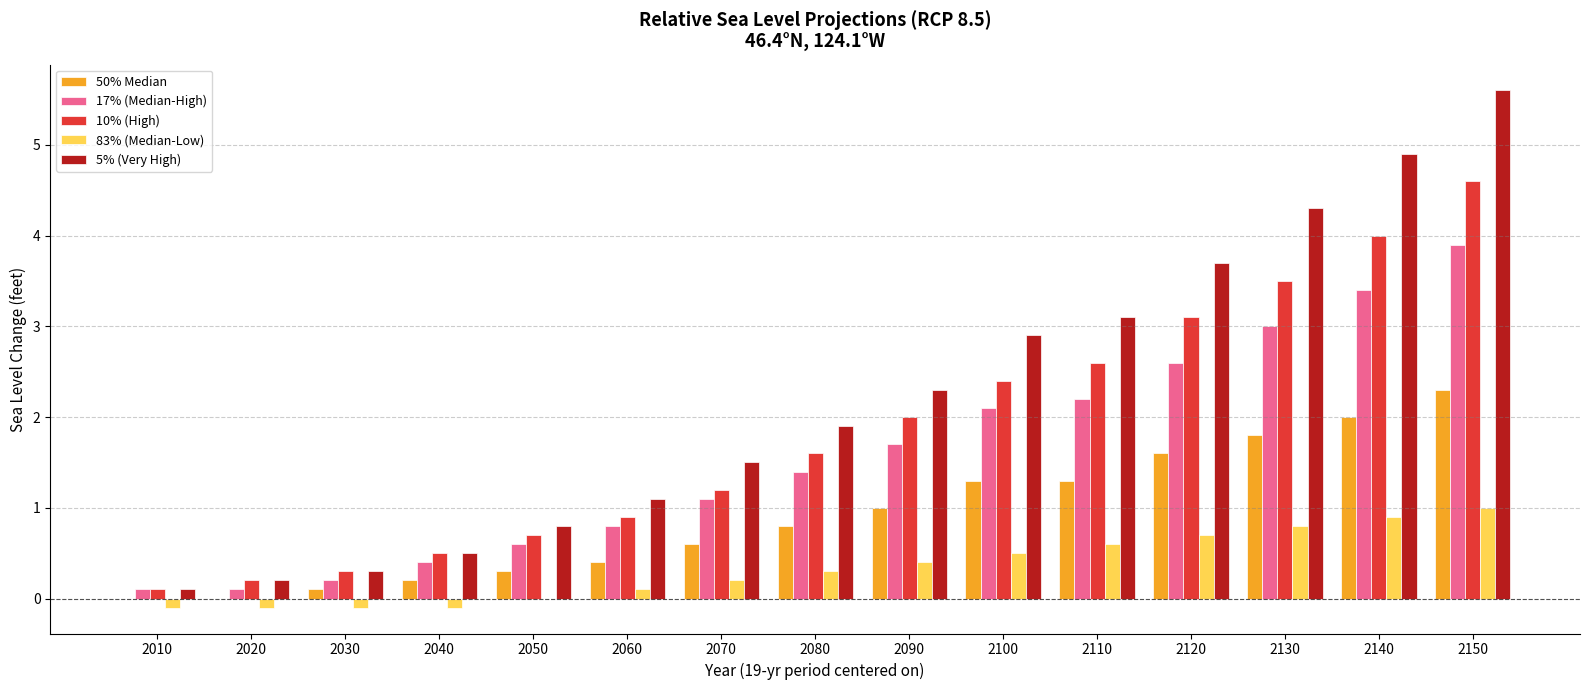

The 50% Median series shows 1.0 at 2090. True or false?

True